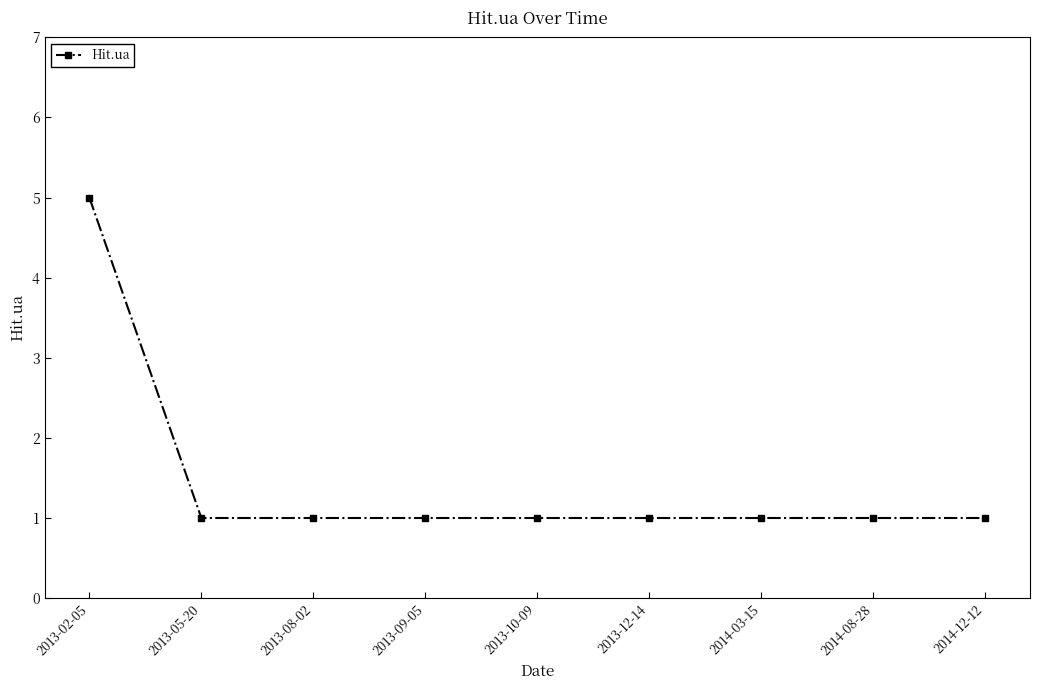

Which category has the highest value across all series?

2013-02-05